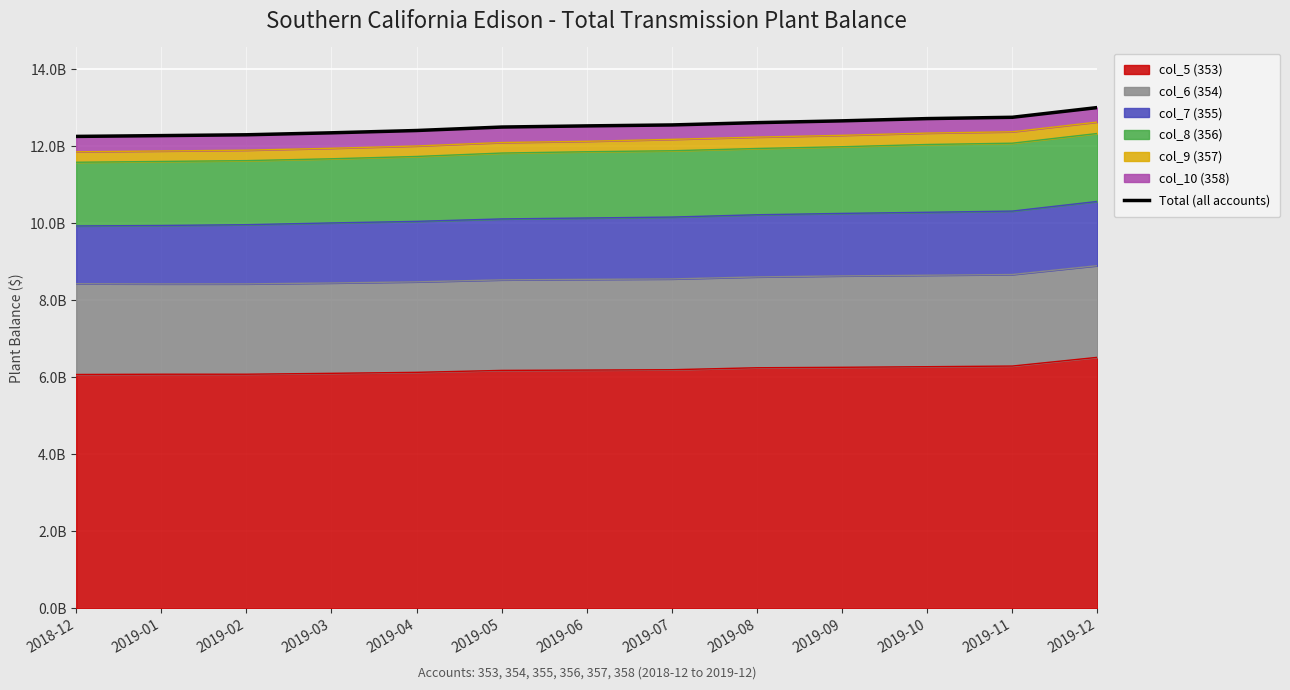

Reading left to right, what are all the values shown in this chart?

12.3	12.3	12.3	12.3	12.4	12.5	12.5	12.5	12.6	12.7	12.7	12.7	13.0